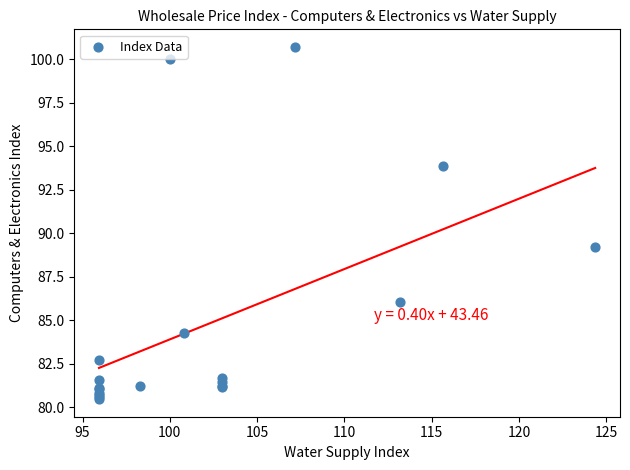

What Y value in the scatter plot is closest to 90?

89.2